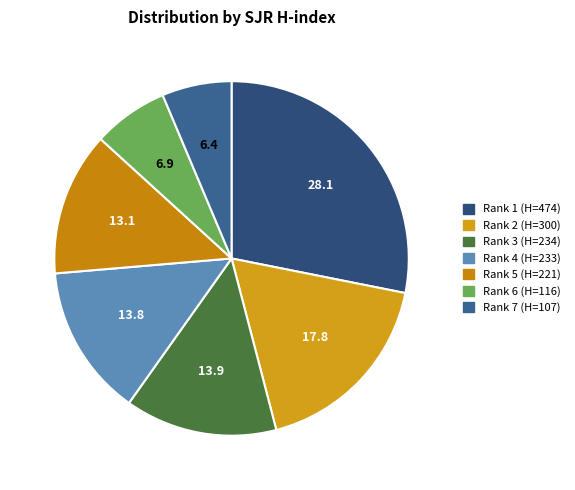

How many segments does this pie chart have?

7